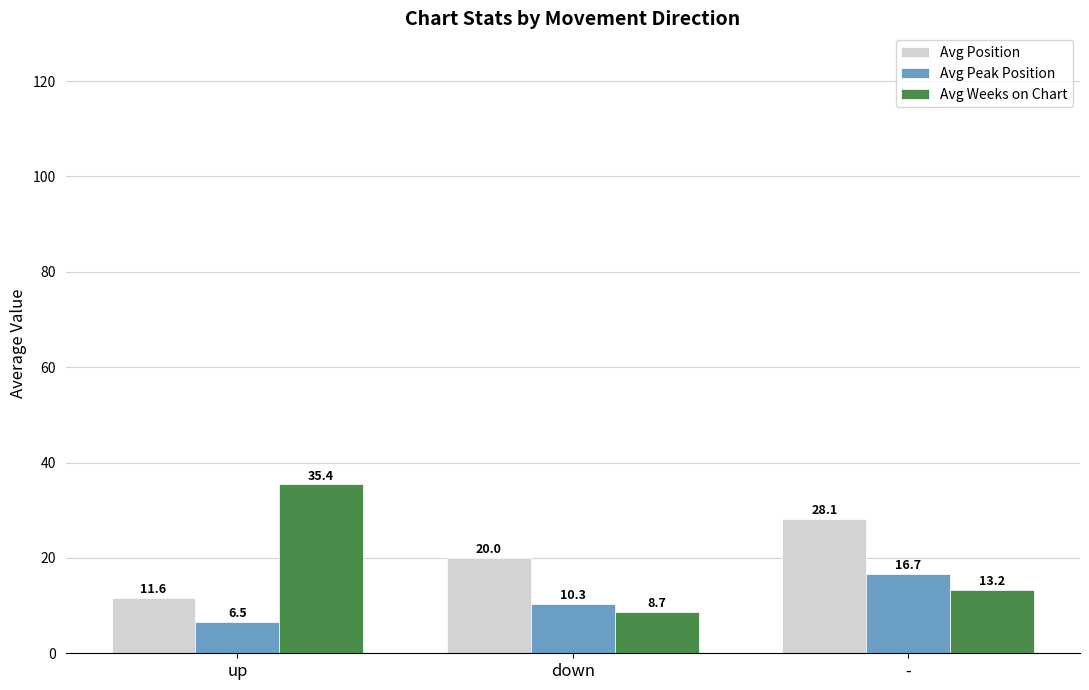

Are the bars grouped side by side (vs. stacked)?

Yes